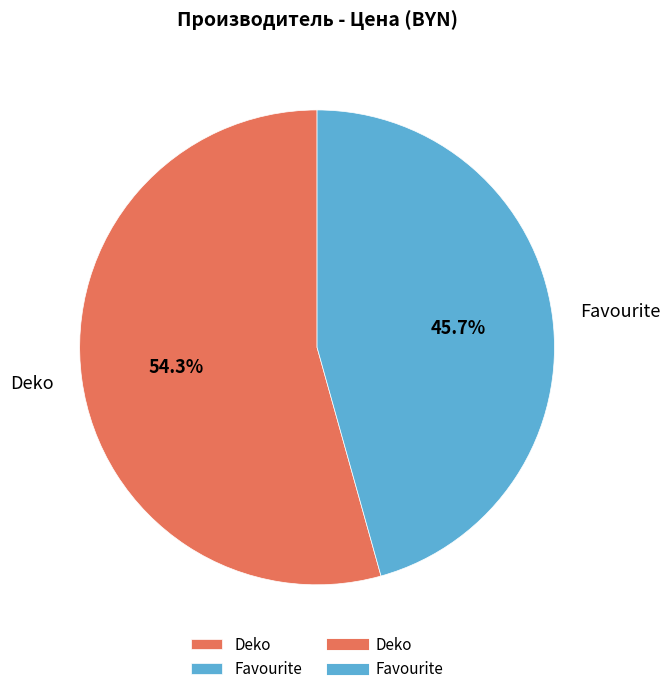

What is the total percentage of Favourite and Deko?

100.0%